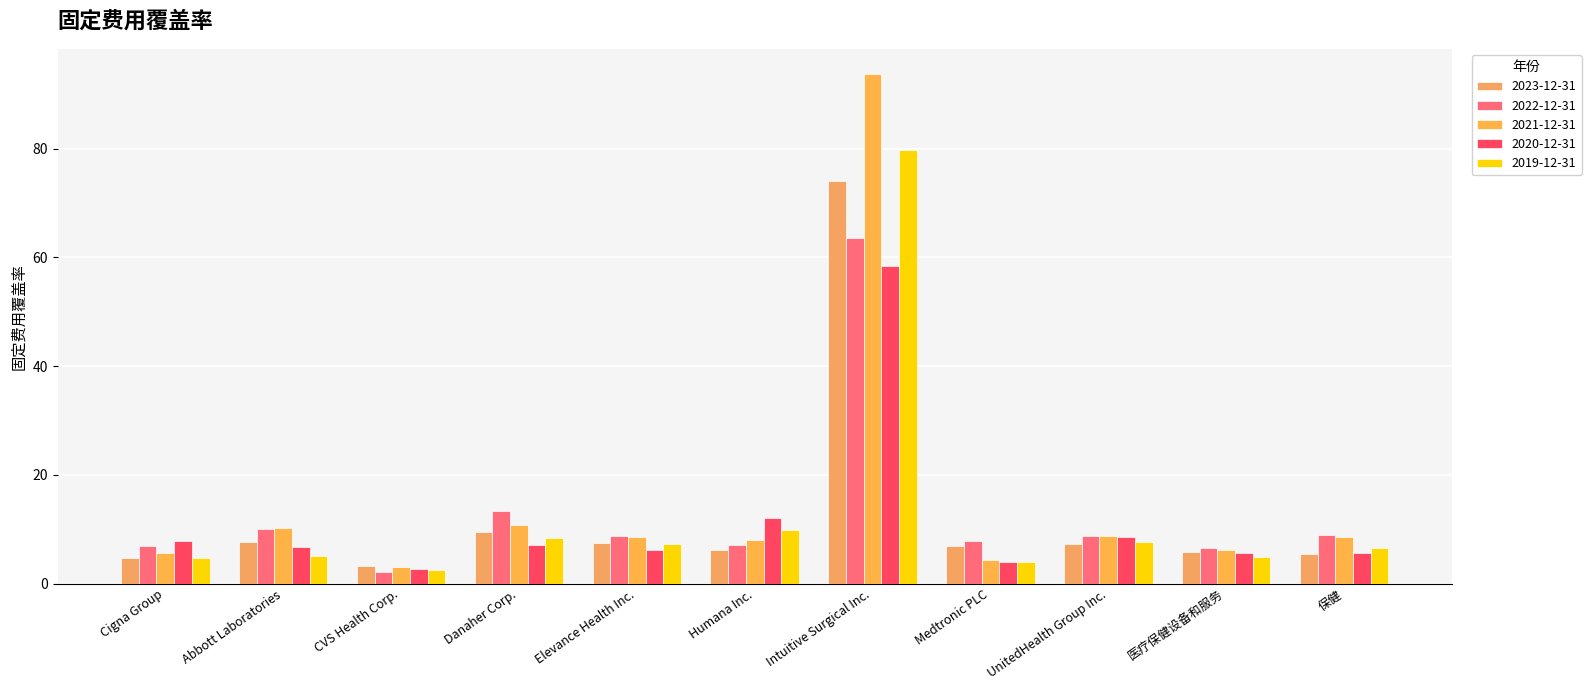

What is the smallest value displayed?

2.2